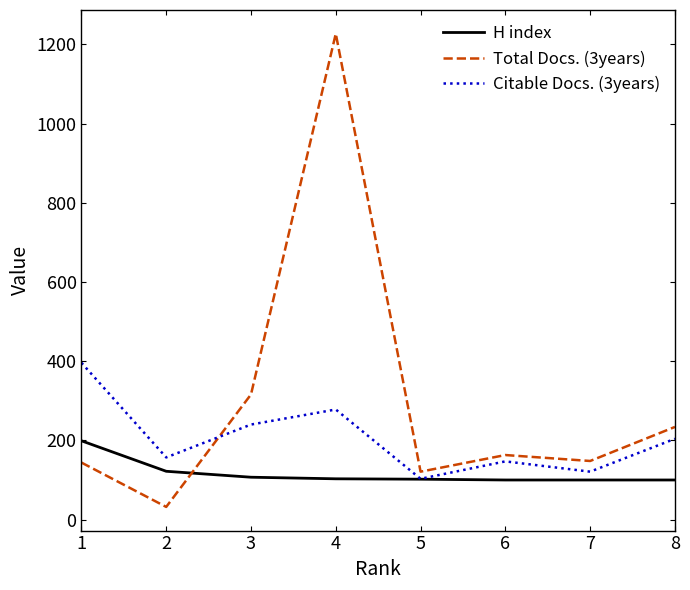

At which label does Citable Docs. (3years) reach its peak?

1